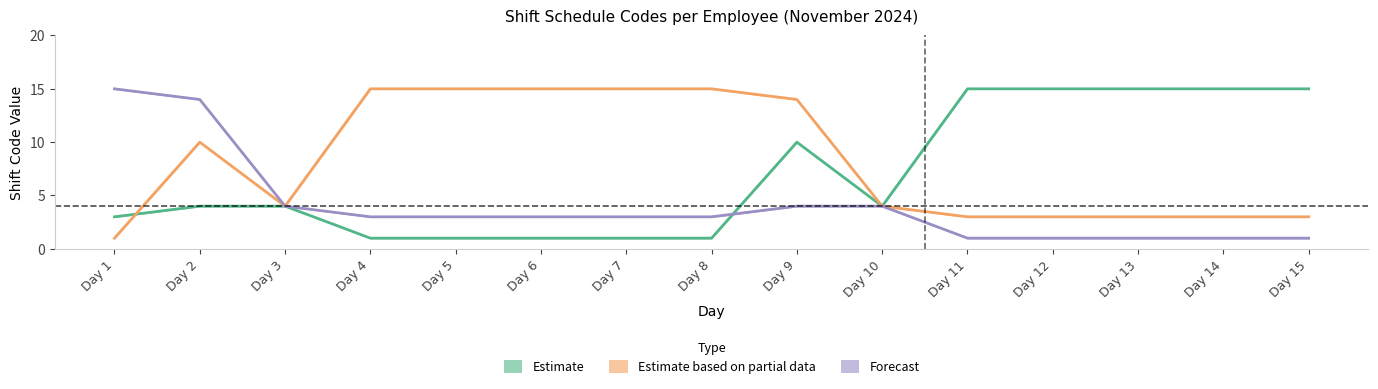

What are all the series names shown in the legend?

Estimate, Estimate based on partial data, Forecast